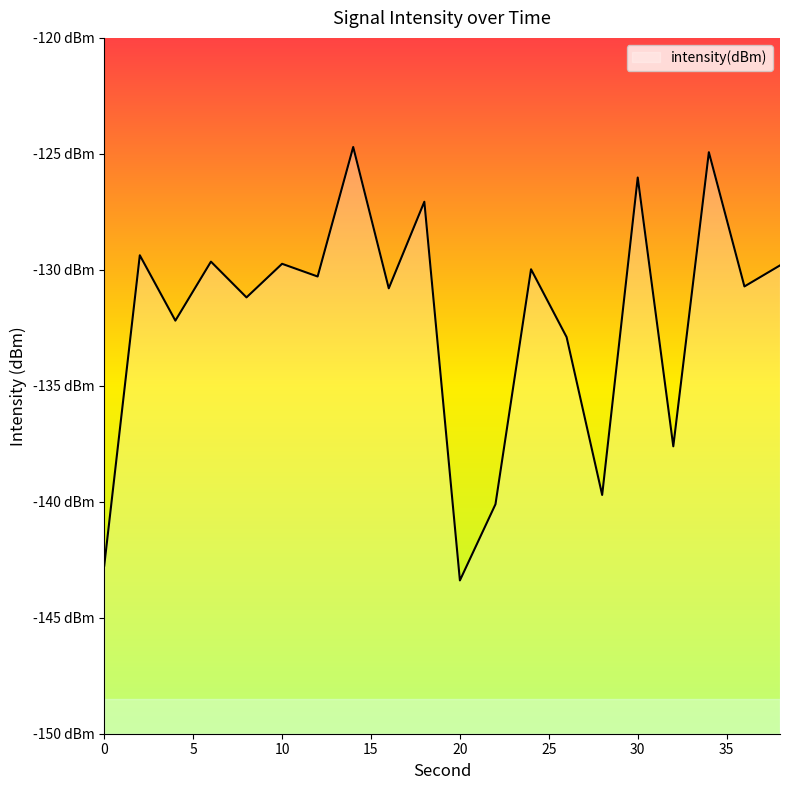

Which has a higher value, 20 or 16?

16